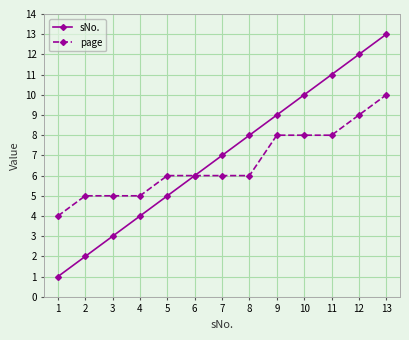

Reading right to left, transcribe all the data shown in this chart.

sNo.: 13	12	11	10	9	8	7	6	5	4	3	2	1
page: 10	9	8	8	8	6	6	6	6	5	5	5	4